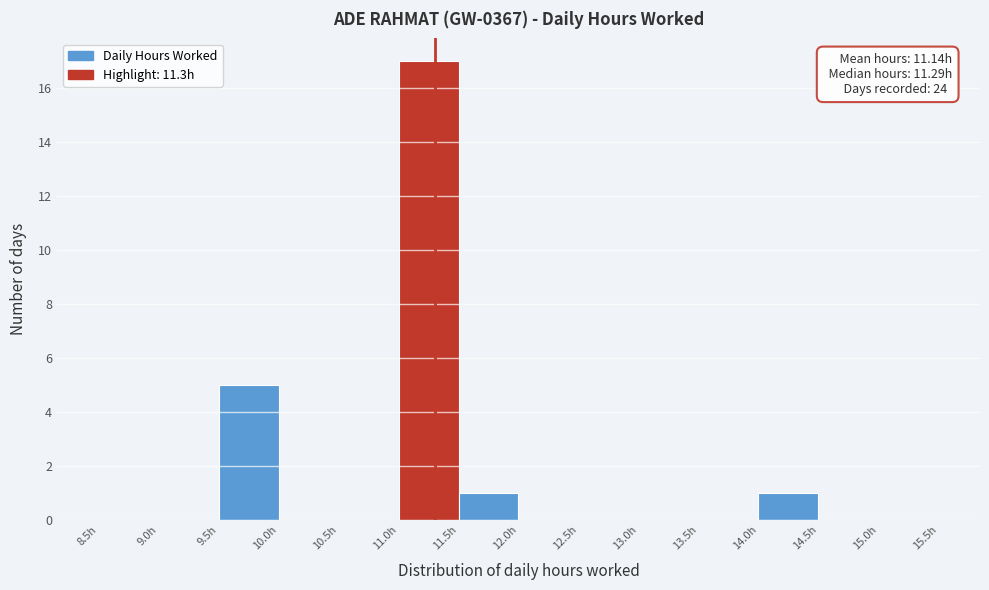

Over which range of the x-axis is the bar tallest?

11.0 to 11.5